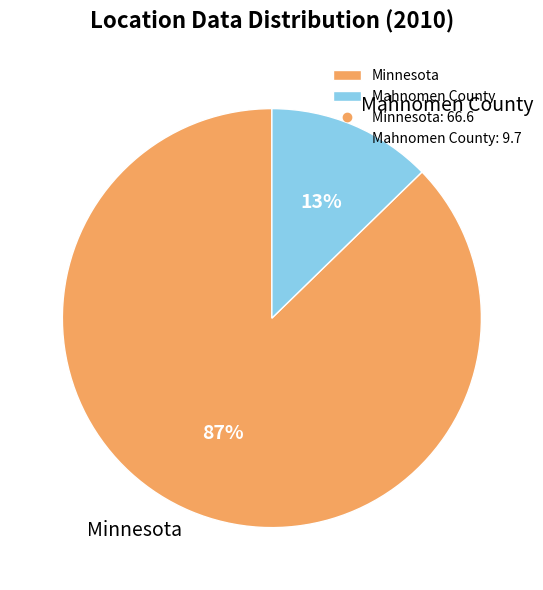

Between Minnesota and Mahnomen County, which is larger?

Minnesota